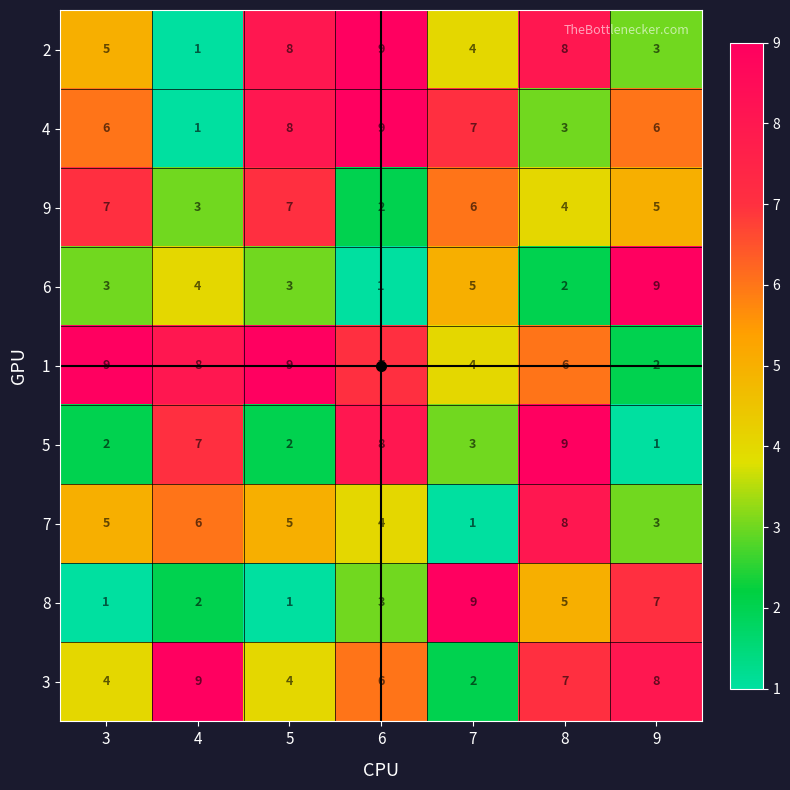

Where does the 5 series first go above 3?

4